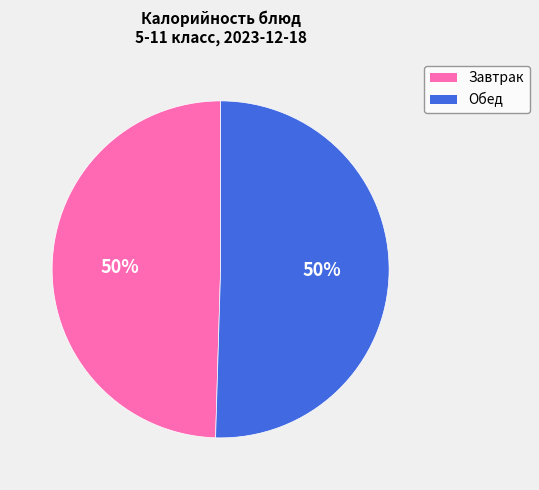

To the nearest percent, what is the average slice percentage?

50%